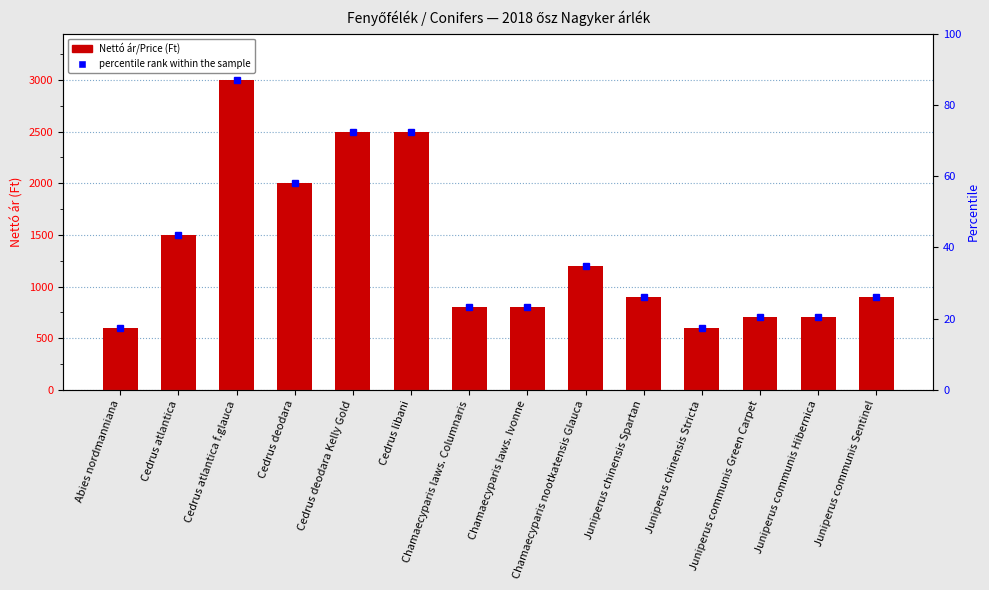

What is the sum of the values at Cedrus libani and Chamaecyparis nootkatensis Glauca?

3700